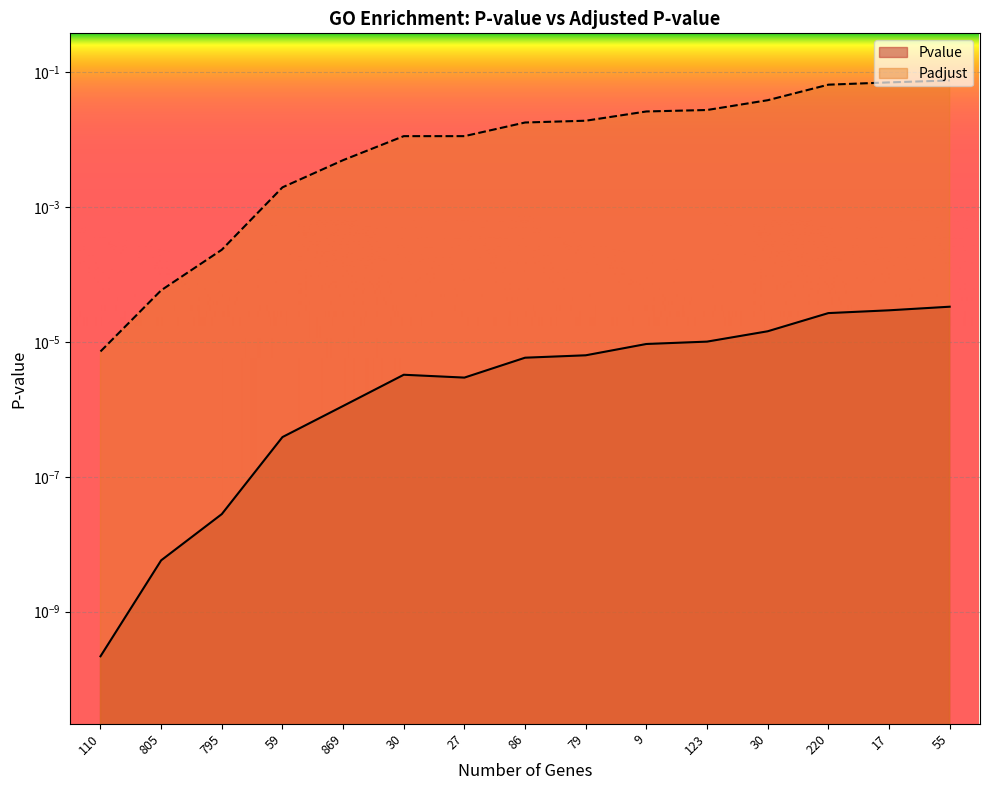

At which category does the chart reach its minimum across all series?

110